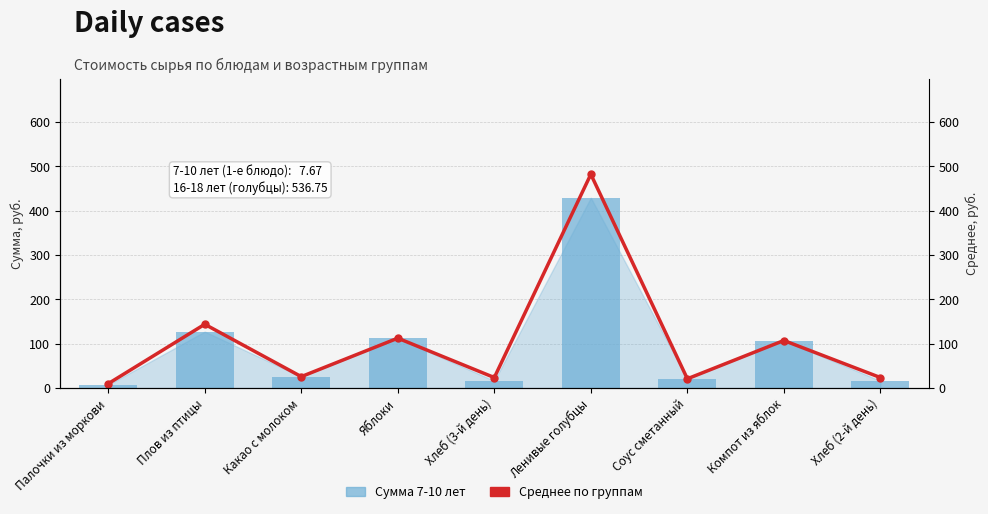

Reading left to right, what are all the values shown in this chart?

Среднее по группам: Палочки из моркови=10.0	Плов из птицы=144.0	Какао с молоком=25.9	Яблоки=112.7	Хлеб (3-й день)=23.8	Ленивые голубцы=482.3	Соус сметанный=21.0	Компот из яблок=107.4	Хлеб (2-й день)=23.8
Сумма 7-10 лет: Палочки из моркови=7.7	Плов из птицы=127.5	Какао с молоком=25.9	Яблоки=112.7	Хлеб (3-й день)=16.5	Ленивые голубцы=429.4	Соус сметанный=21.0	Компот из яблок=107.4	Хлеб (2-й день)=16.5